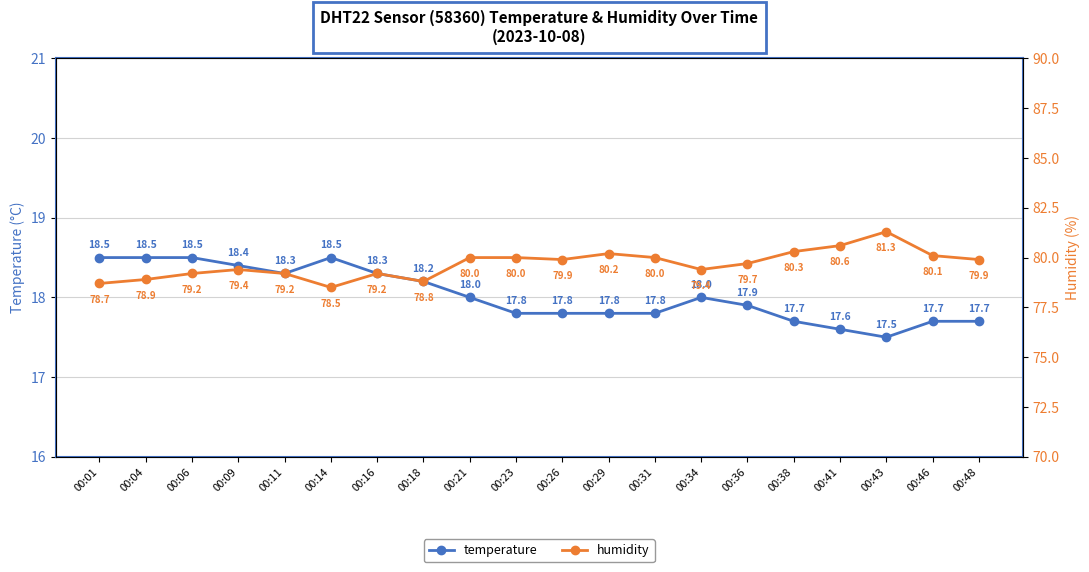

What is the difference between the highest and lowest values at 00:11?

60.9